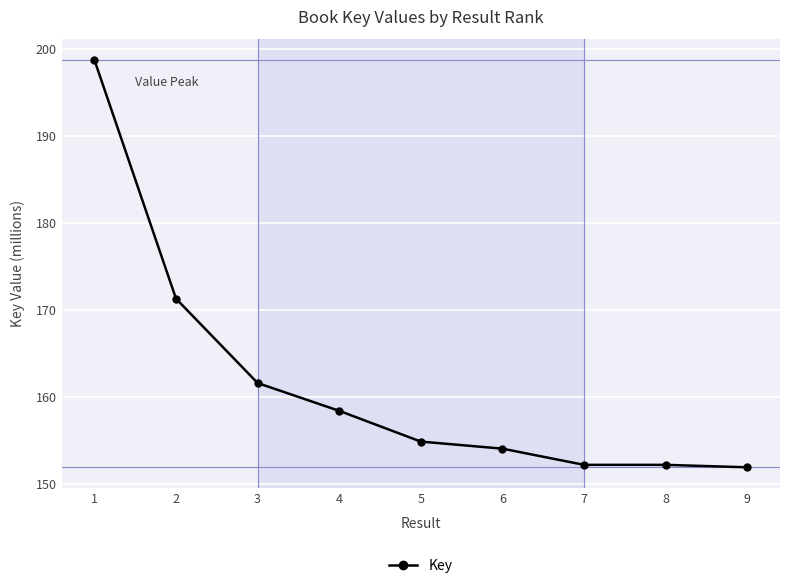

The value at 6 is 154.1. True or false?

True